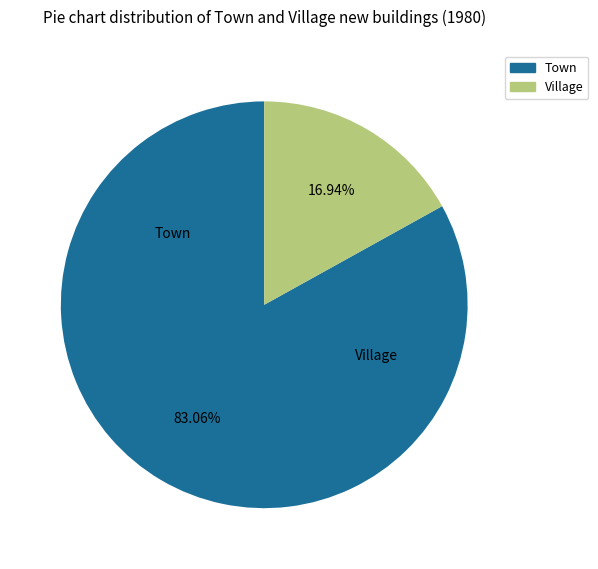

Approximately how many times larger is the value at Village compared to Town?

0.2